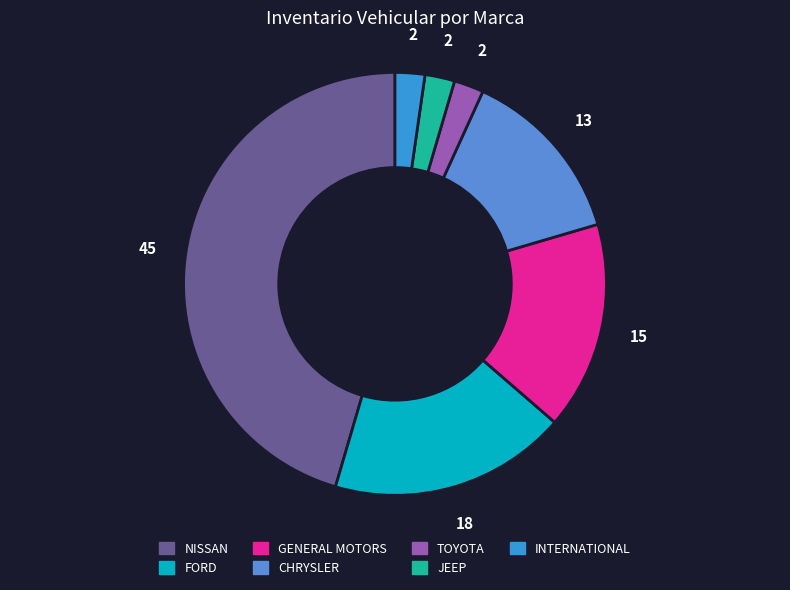

How many segments does this pie chart have?

7